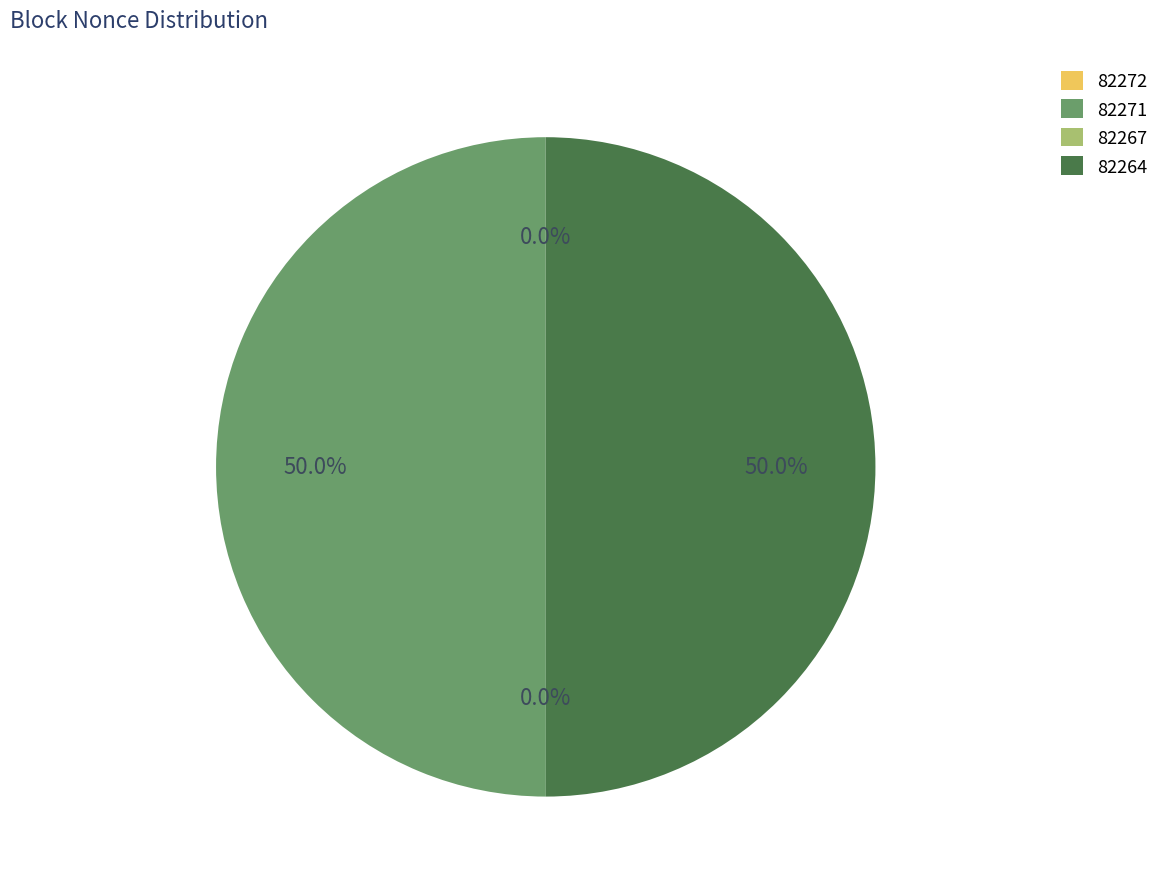

How many segments does this pie chart have?

4